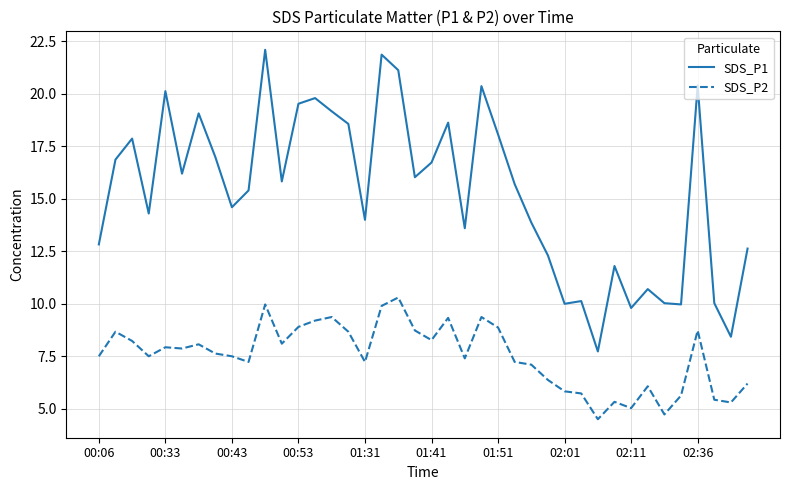

True or false: SDS_P2 and SDS_P1 intersect in this chart.

False